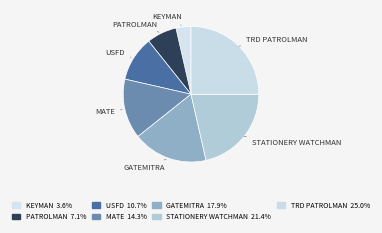

What is the largest slice in the pie chart?

TRD PATROLMAN